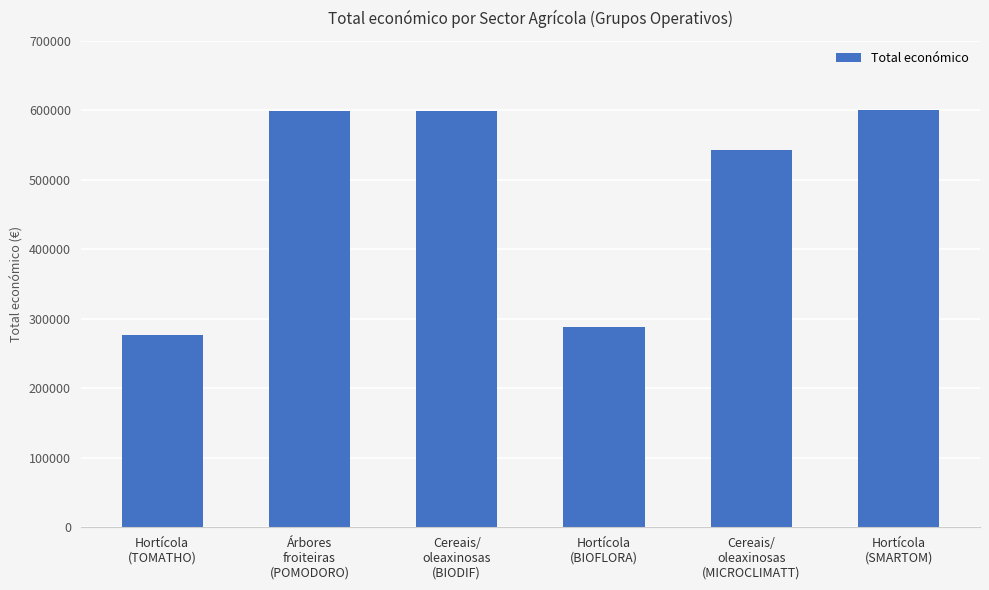

What is the average value?

484782